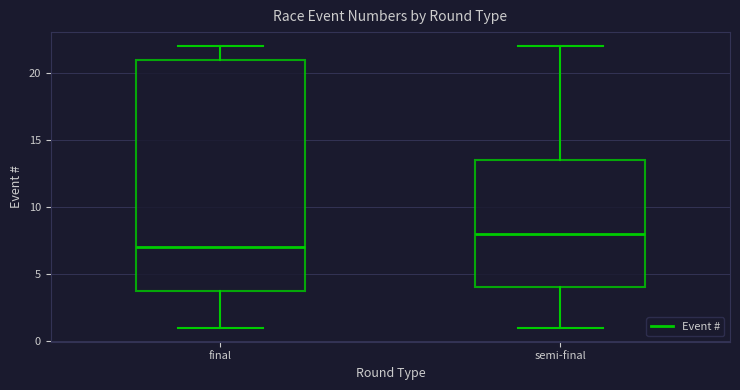

Reading left to right, transcribe this box plot: for each box, give where its median line is, the range the box spans, and where its two whiskers end, as read against the y-axis. The values are not printed on the chart, so give them approximately, as read against the axis.

final: median 7.0, box 4.0 to 21.0, whiskers 1.0 to 22.0
semi-final: median 8.0, box 4.0 to 13.5, whiskers 1.0 to 22.0